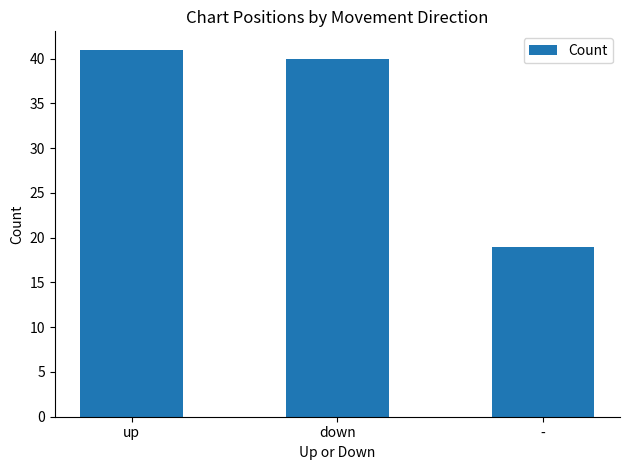

Where is the data nearest to the value 30?

down